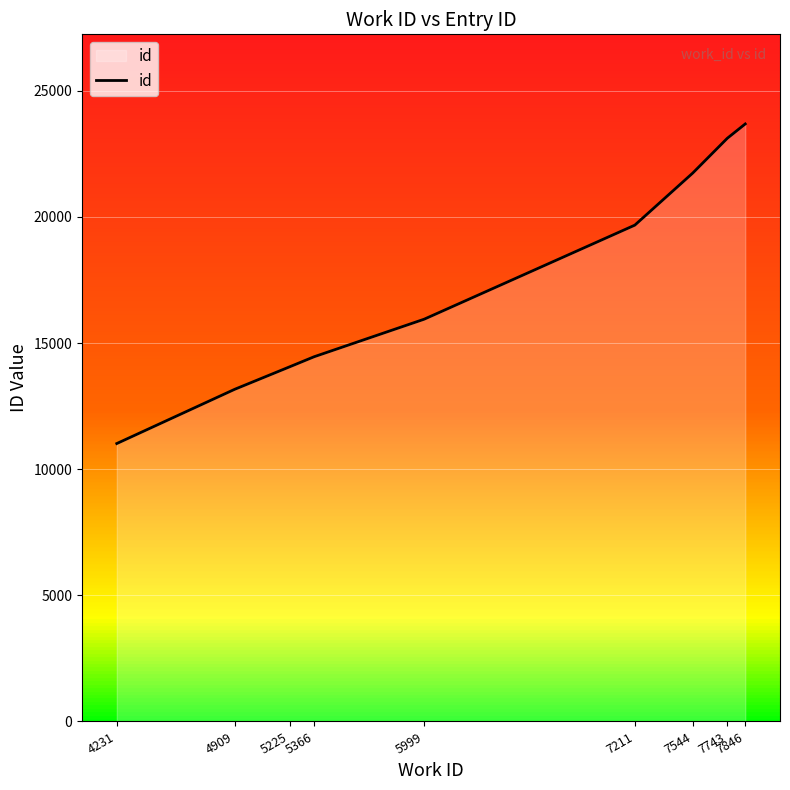

At which category does the chart reach its minimum across all series?

4231